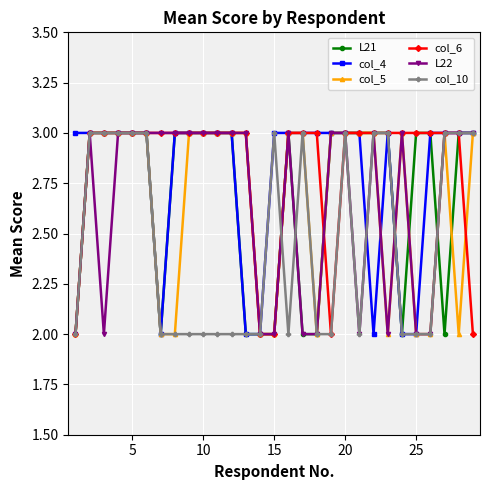

What is the difference between the maximum and minimum values in the L22 series?

1